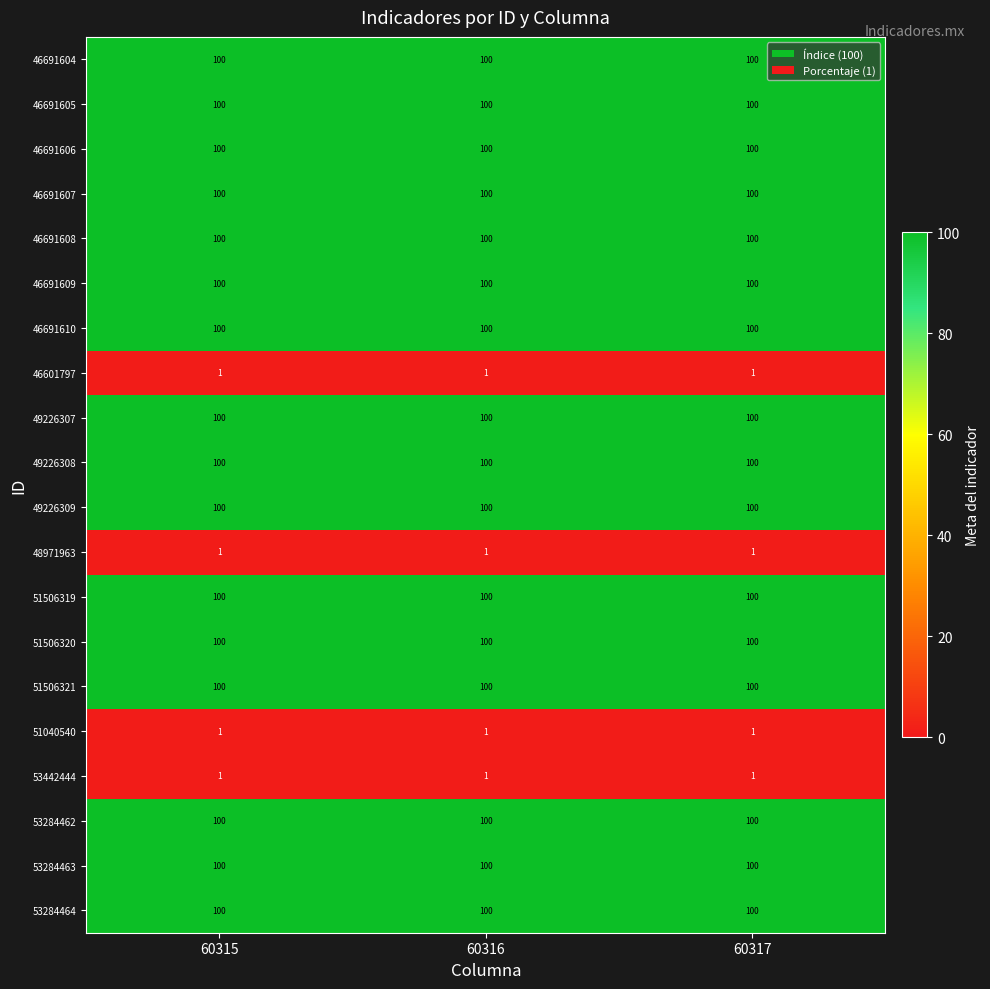

At how many categories does at least one series exceed 11?

3